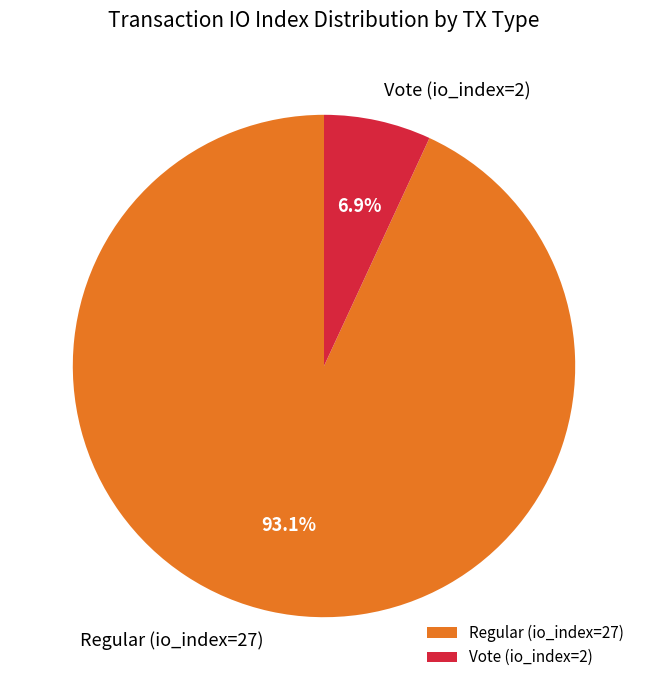

Rank the categories by value from lowest to highest.

Vote (io_index=2), Regular (io_index=27)